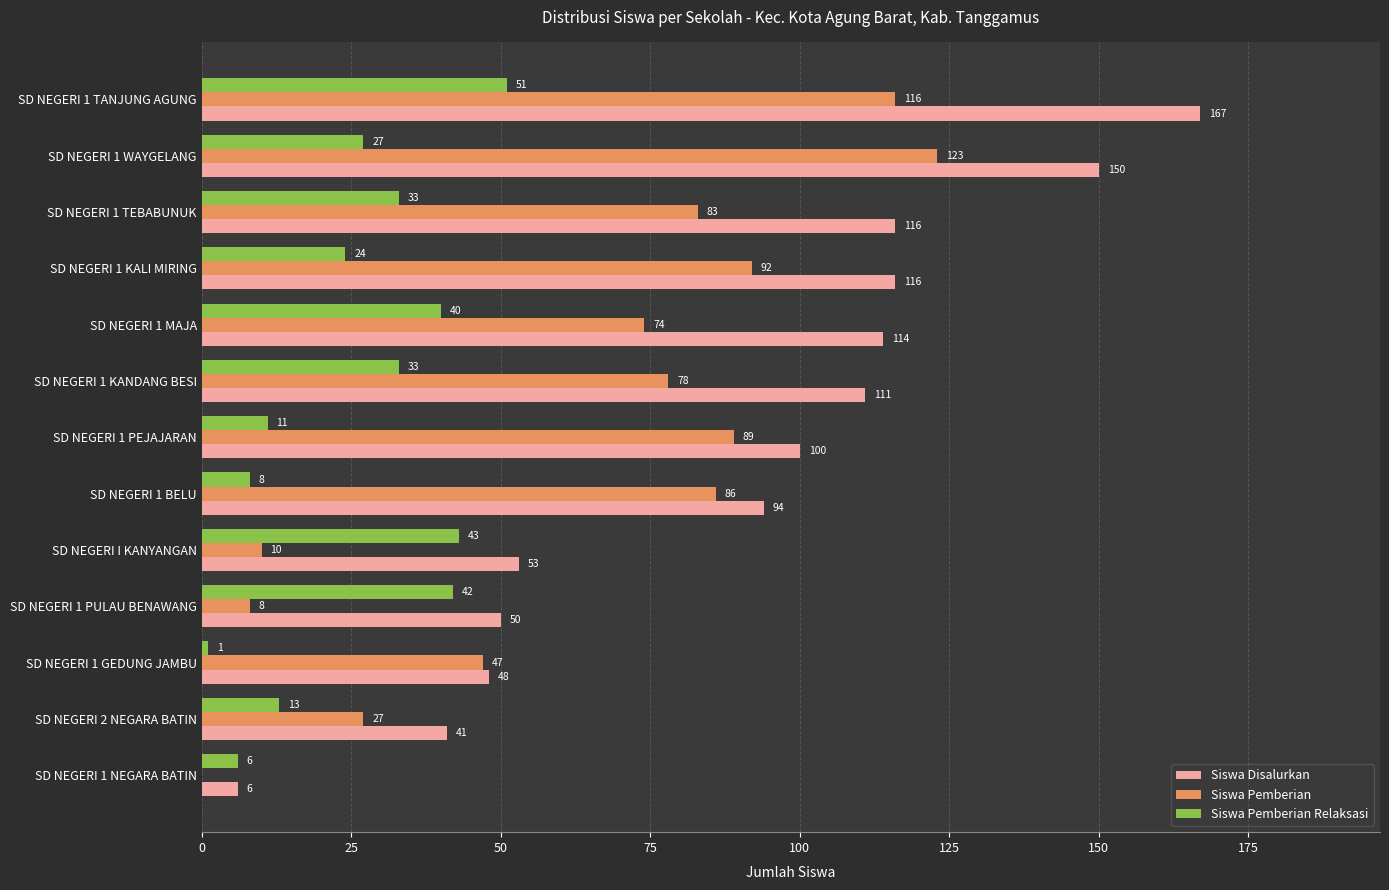

At which label is Siswa Pemberian Relaksasi closest to 26?

SD NEGERI 1 WAYGELANG